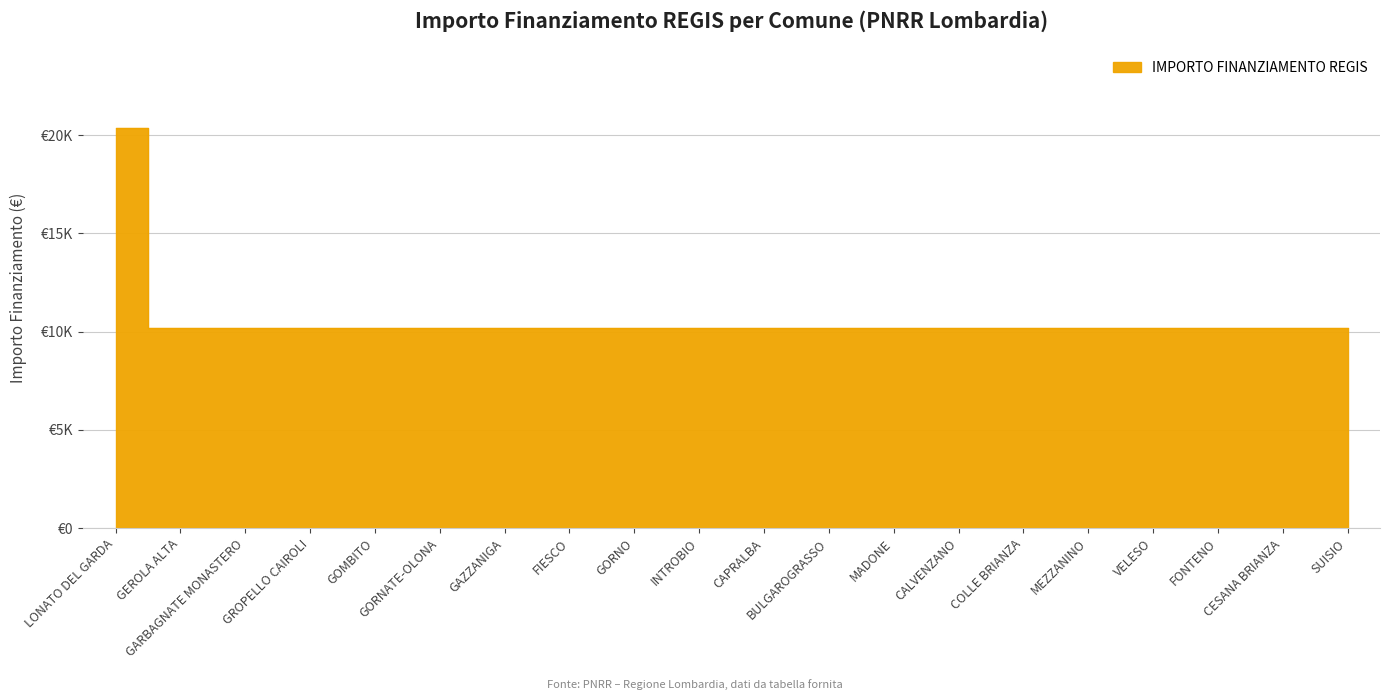

True or false: there are more than 0 points higher than both neighbors.

False